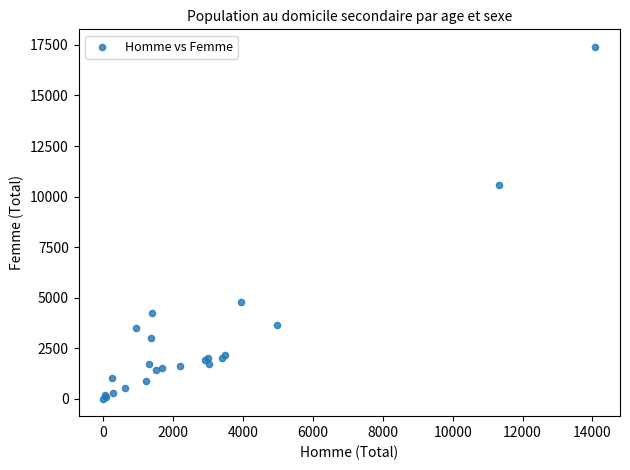

What Y value in the scatter plot is closest to 8705?

10592